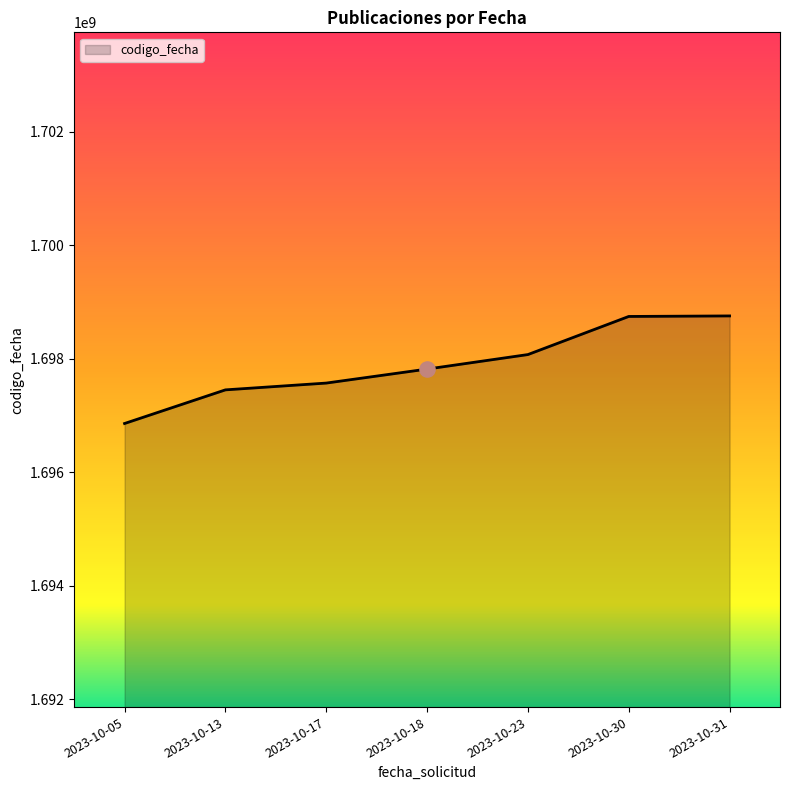

What is the change in value from 2023-10-18 to 2023-10-23?

+255872